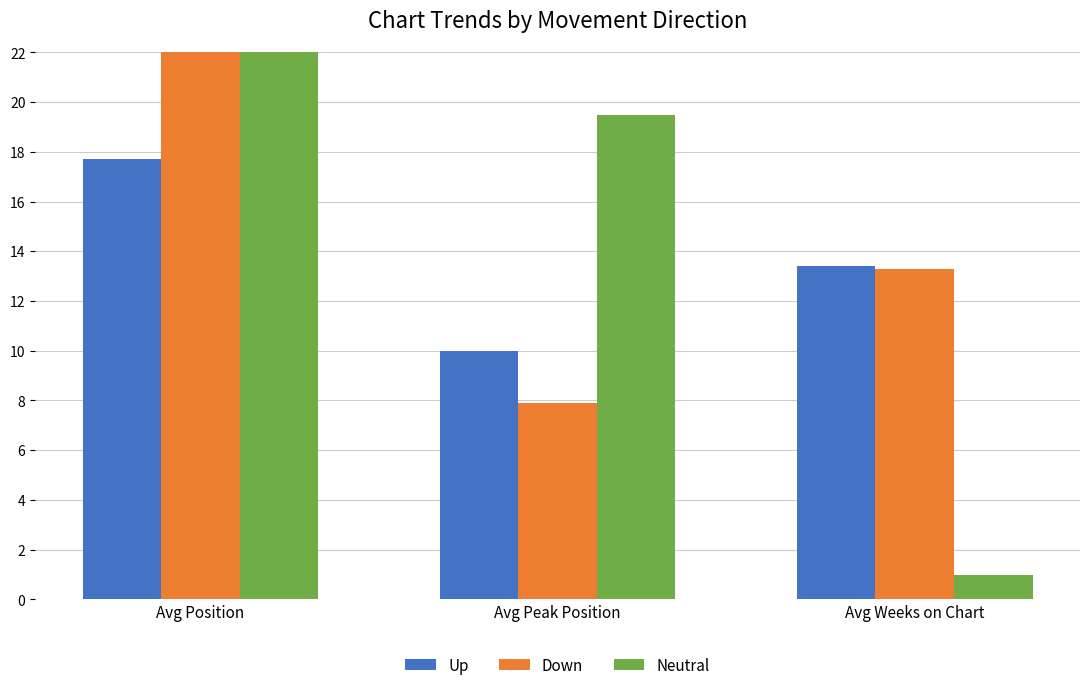

Which series has the largest range (max minus min)?

Neutral